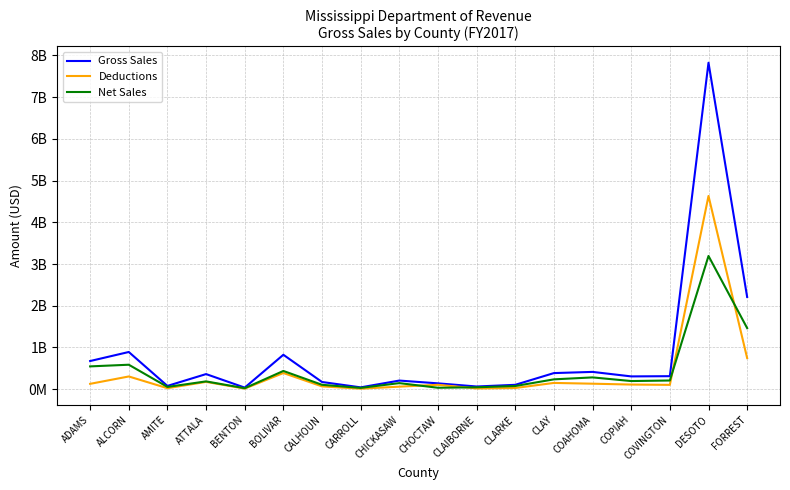

Which has a higher value, CLAIBORNE or BENTON?

CLAIBORNE